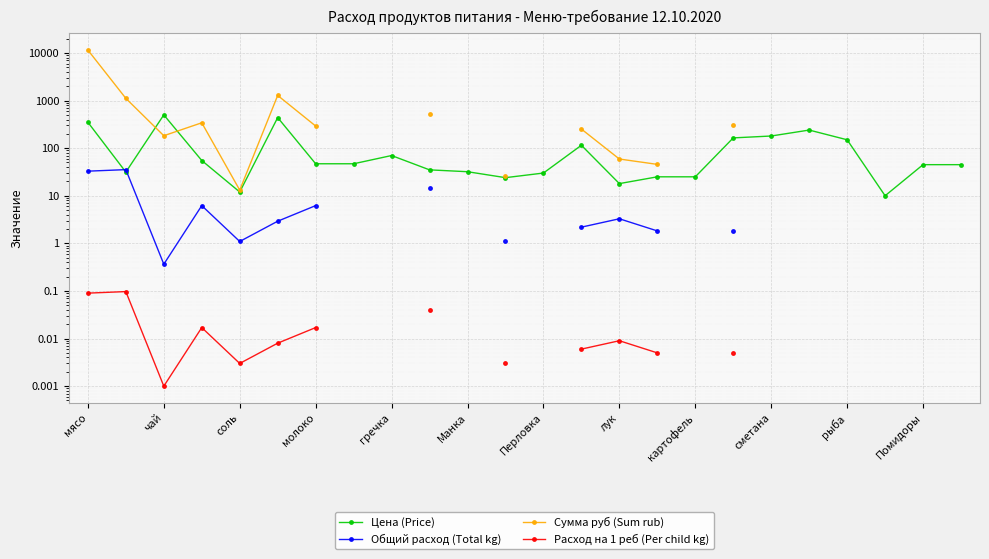

List the series in order of their peak value, highest first.

Сумма руб (Sum rub), Цена (Price), Общий расход (Total kg), Расход на 1 реб (Per child kg)